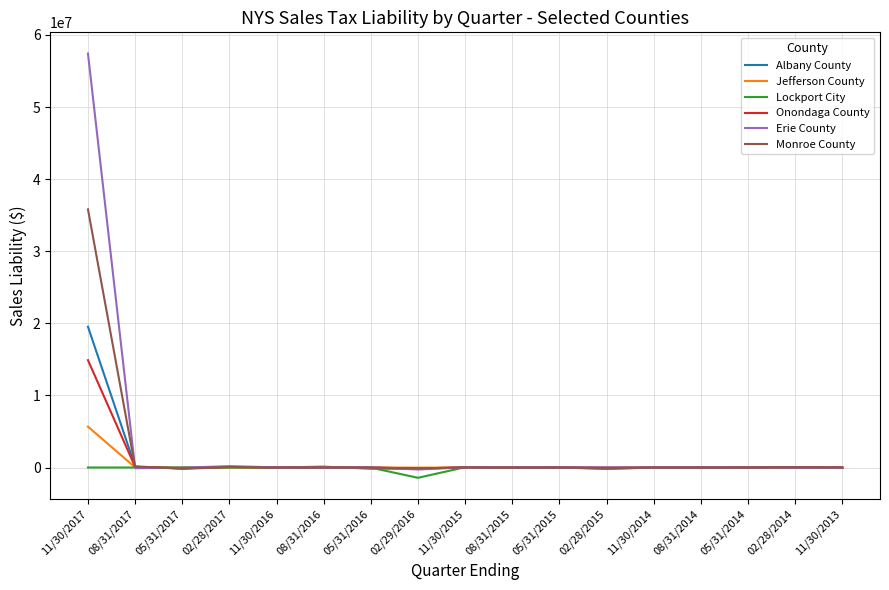

True or false: Monroe County has more than 0 interior local peaks.

True